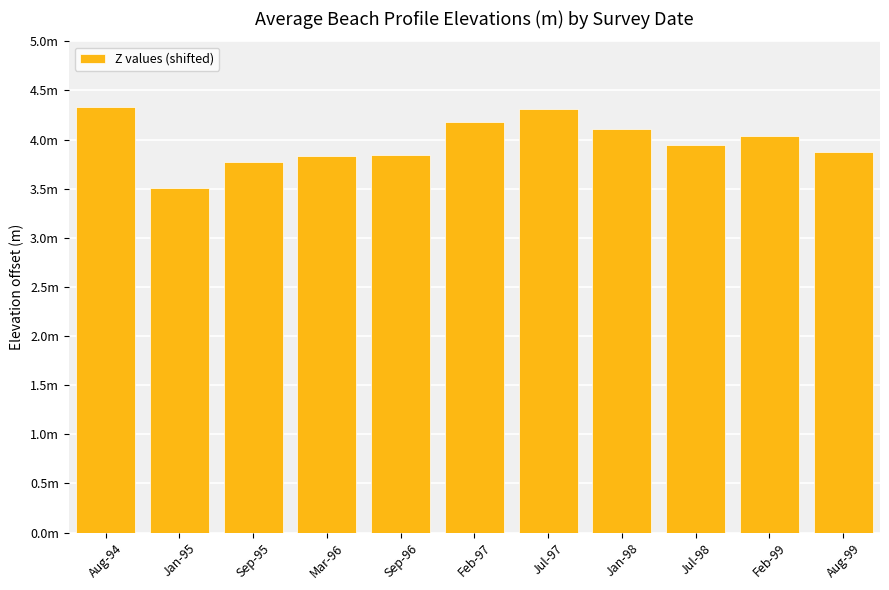

Are the bars horizontal?

No